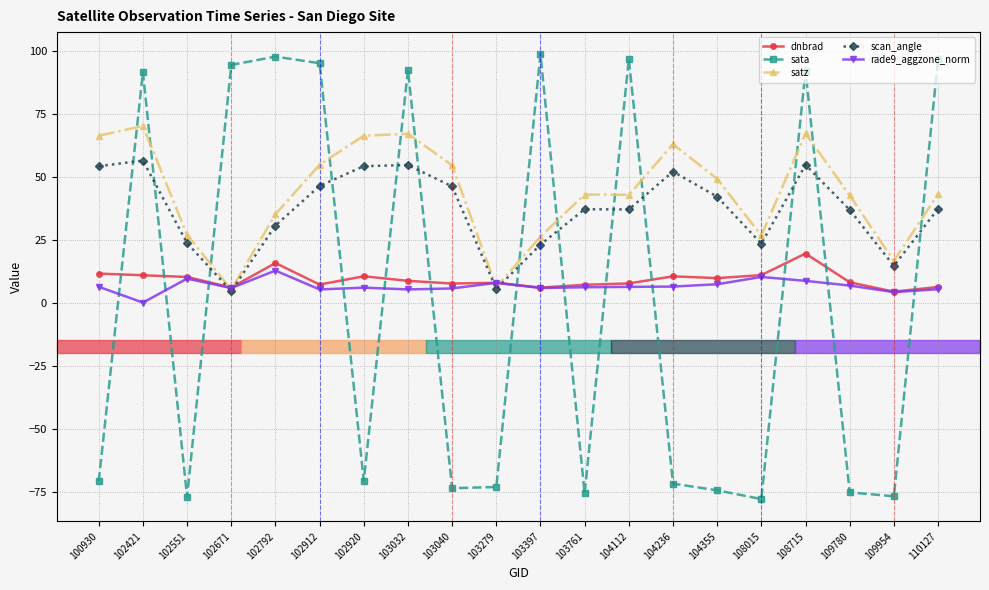

How many positive values does the rade9_aggzone_norm series have?

19